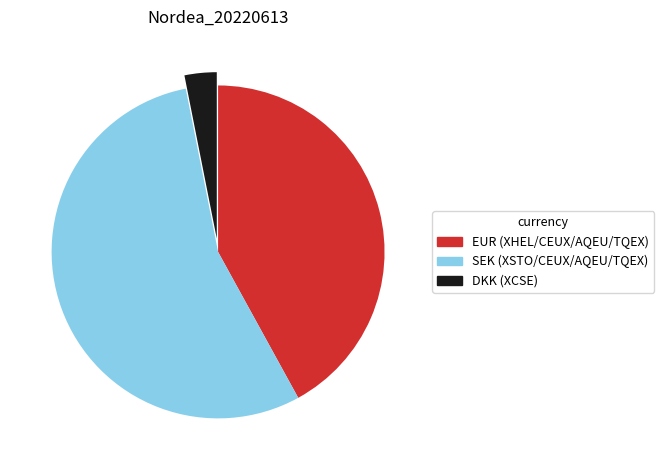

What is the ratio of the value at SEK (XSTO/CEUX/AQEU/TQEX) to the value at DKK (XCSE)?

17.6